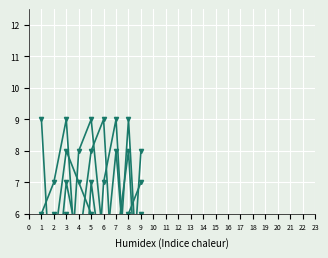

At how many categories does at least one series exceed 1?

9